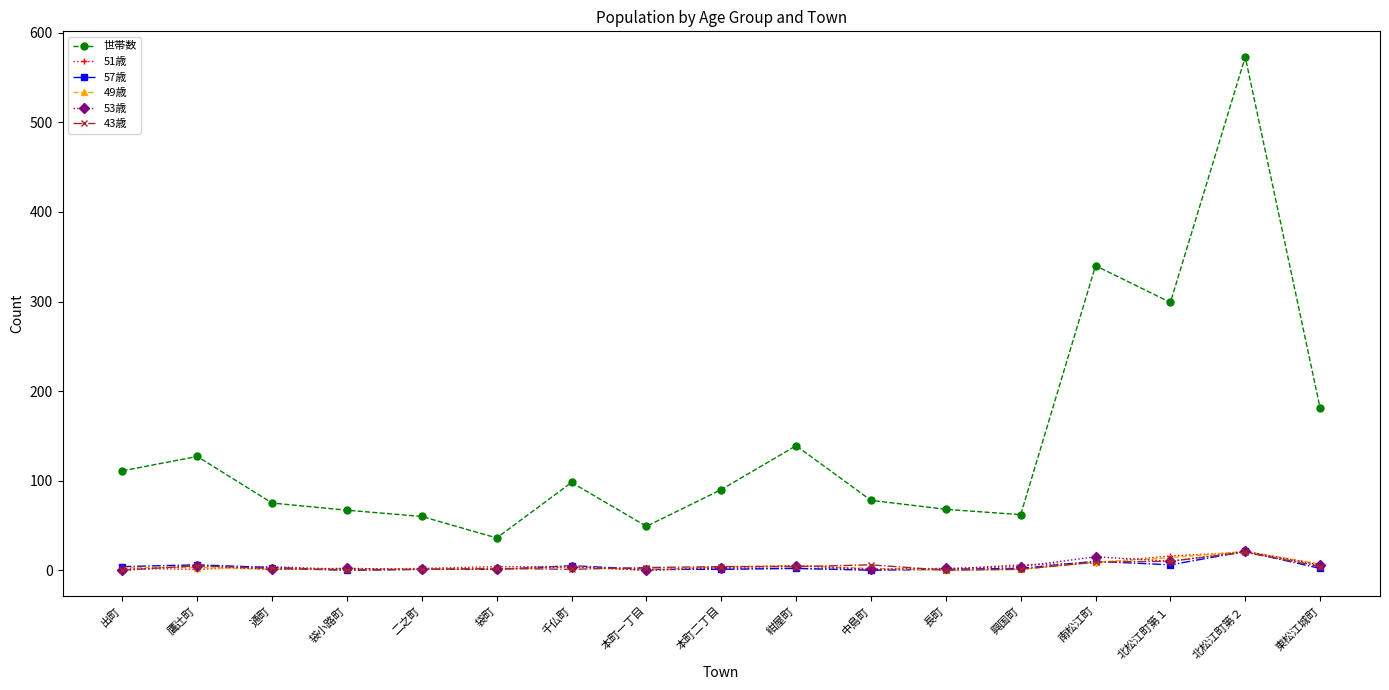

How many categories are shown in the chart?

17